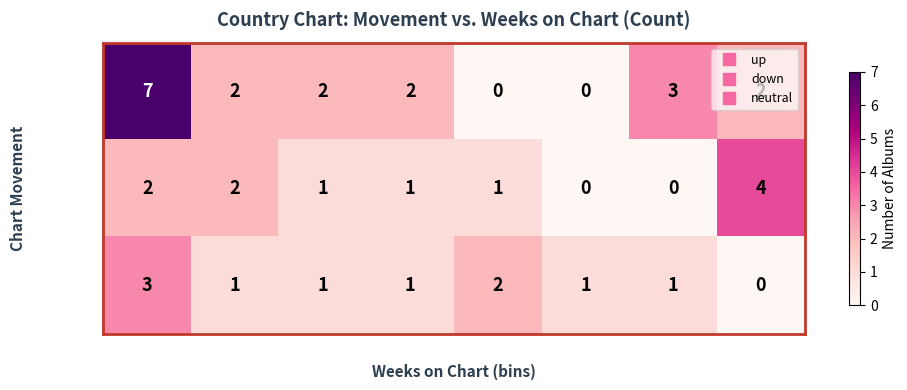

What is the sum of all ▼ Down values?

11